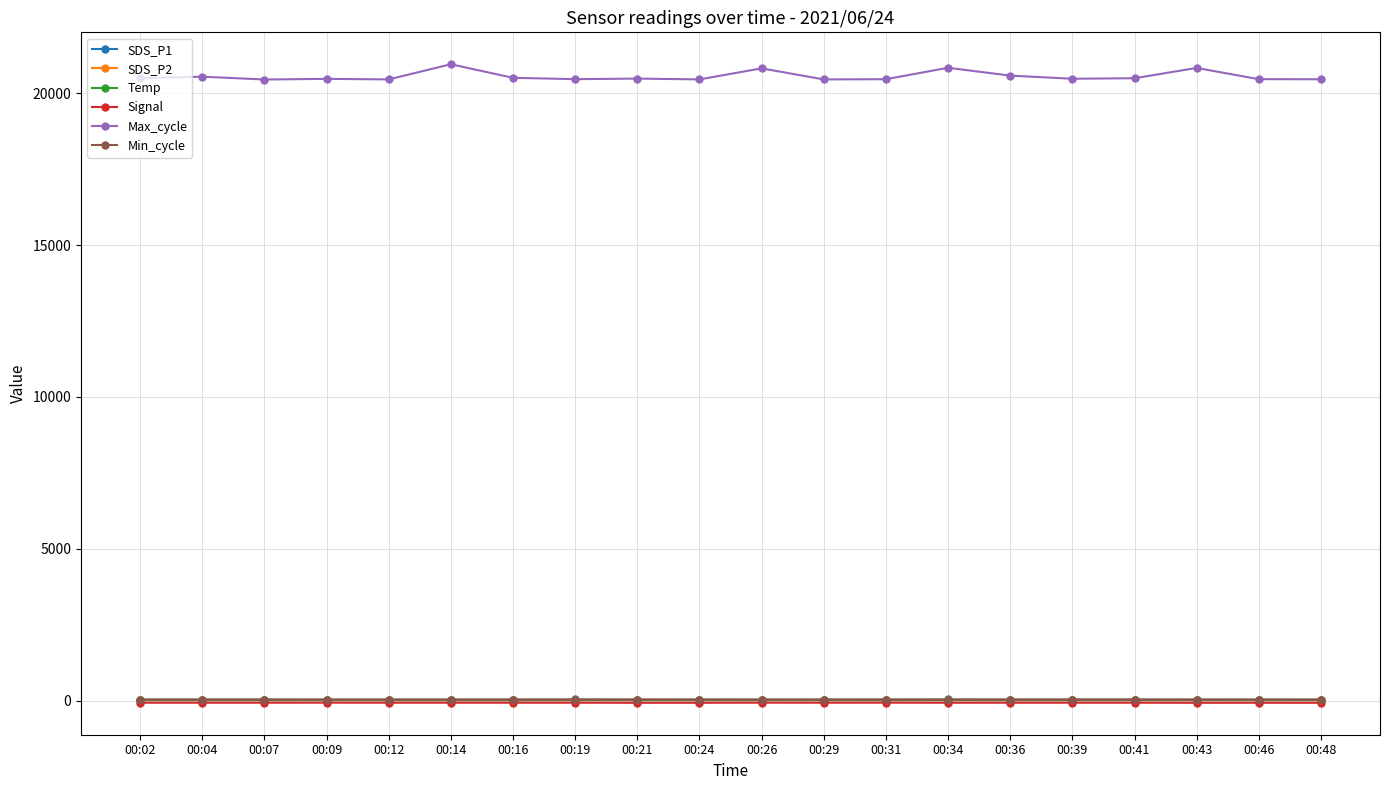

What is the minimum value shown in the chart?

-73.0